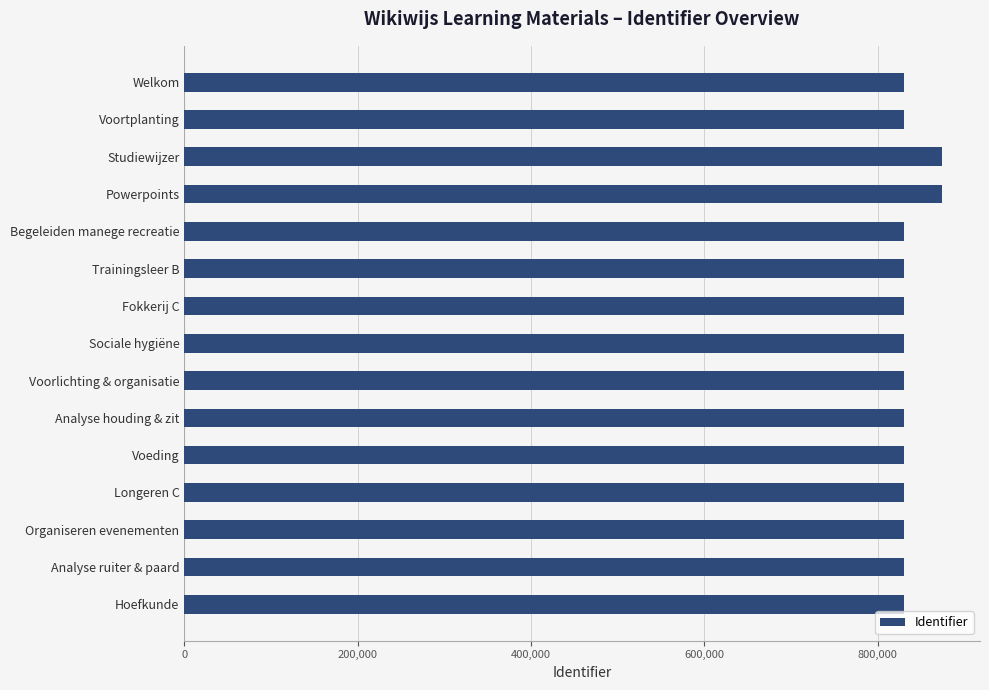

Approximately how many times larger is the value at Sociale hygiëne compared to Begeleiden manege recreatie?

1.0